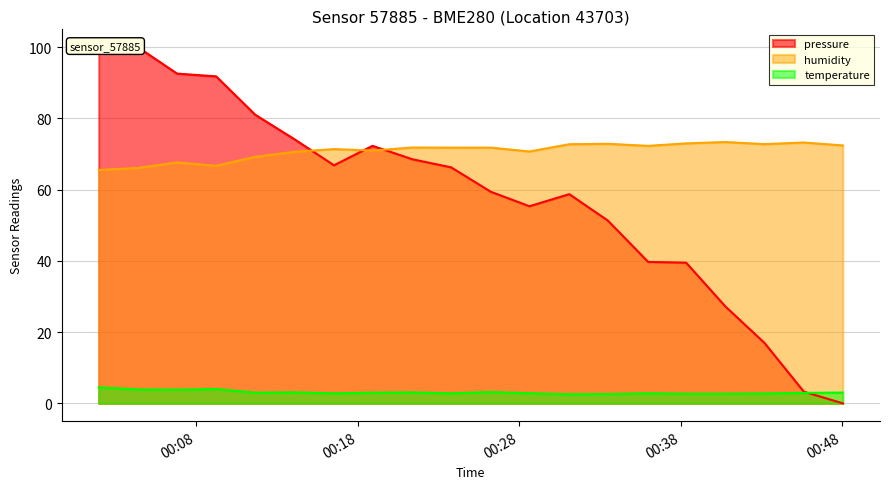

What position from the left is 00:28?

3